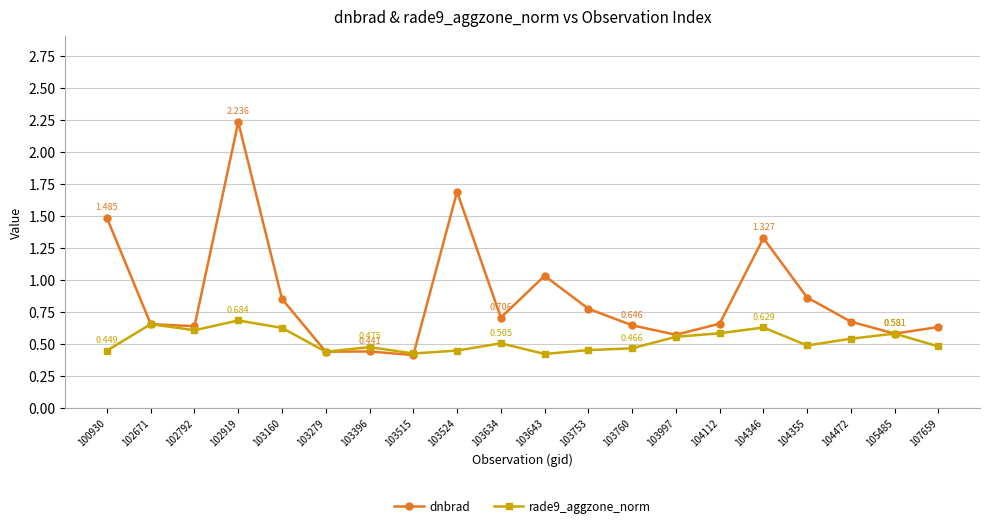

Which series changed the most between 103515 and 104355?

dnbrad